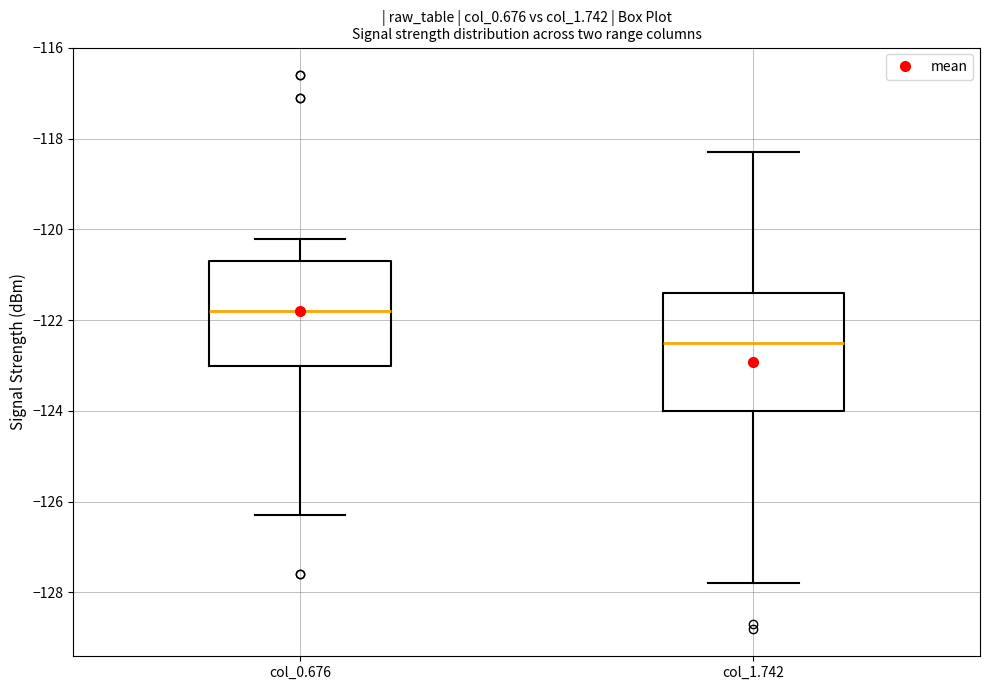

Reading left to right, transcribe this box plot: for each box, give where its median line is, the range the box spans, and where its two whiskers end, as read against the y-axis. The values are not printed on the chart, so give them approximately, as read against the axis.

col_0.676: median -121.8, box -123.0 to -120.6, whiskers -126.2 to -120.2
col_1.742: median -122.4, box -124.0 to -121.4, whiskers -127.8 to -118.2